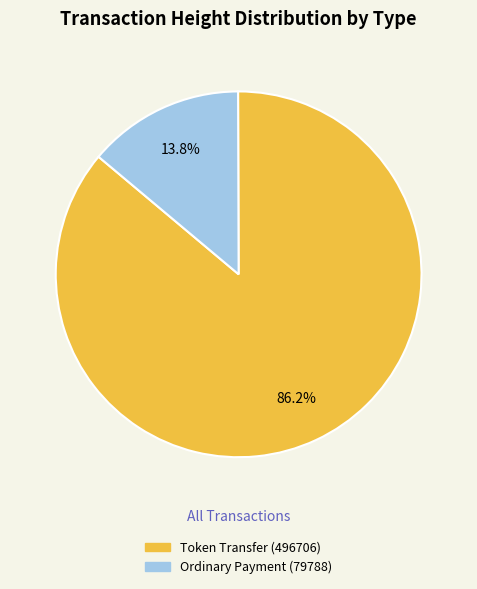

Do Token Transfer (496706) and Ordinary Payment (79788) together represent more than half of the pie?

Yes